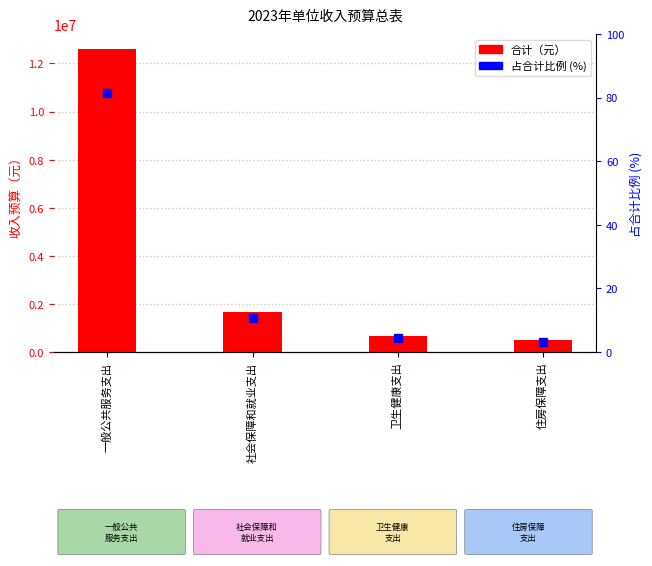

How many bars are there in each group?

2